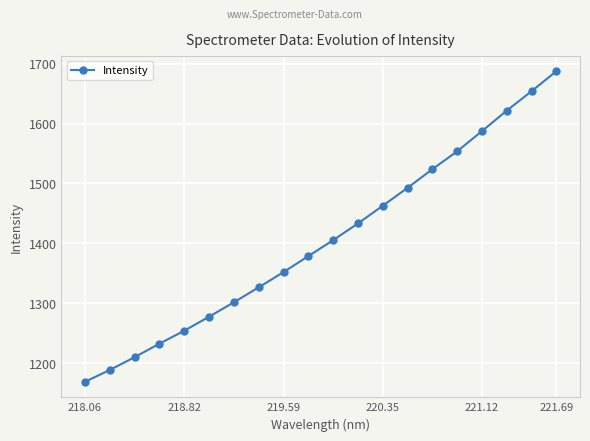

What is the value of the 10th point from the left?

1378.8